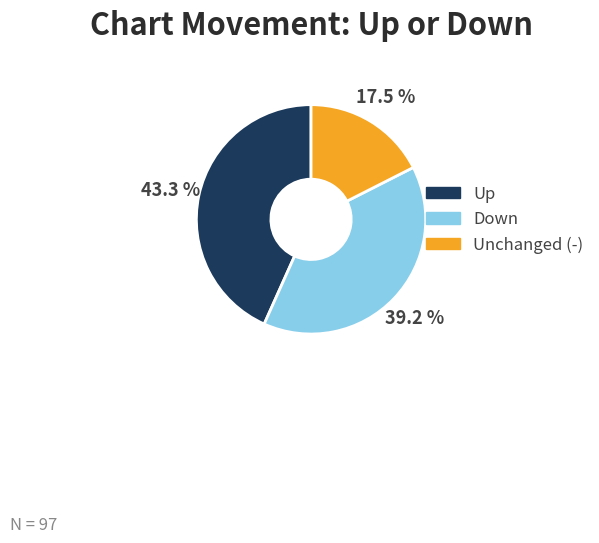

Does any single category account for the majority?

No